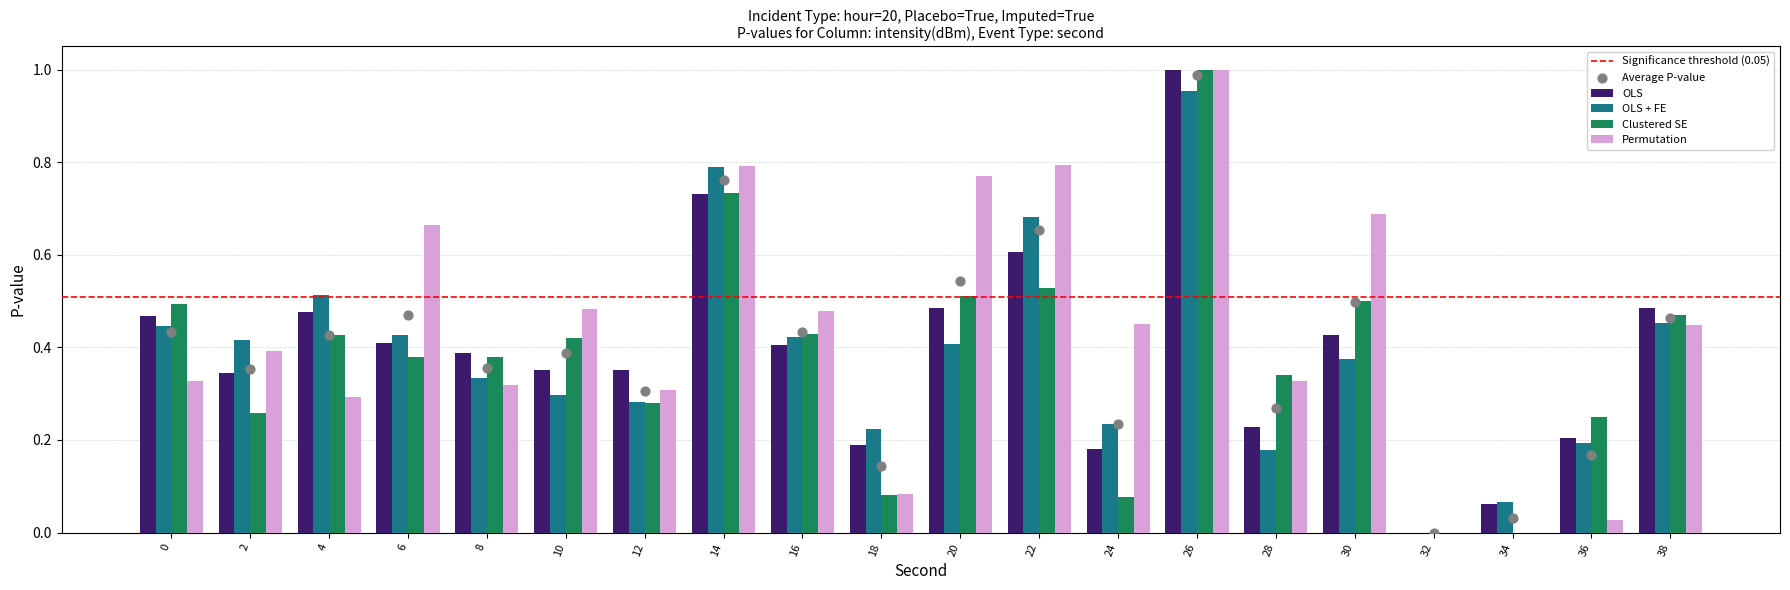

The Clustered SE series shows 0.5 at 0. True or false?

True